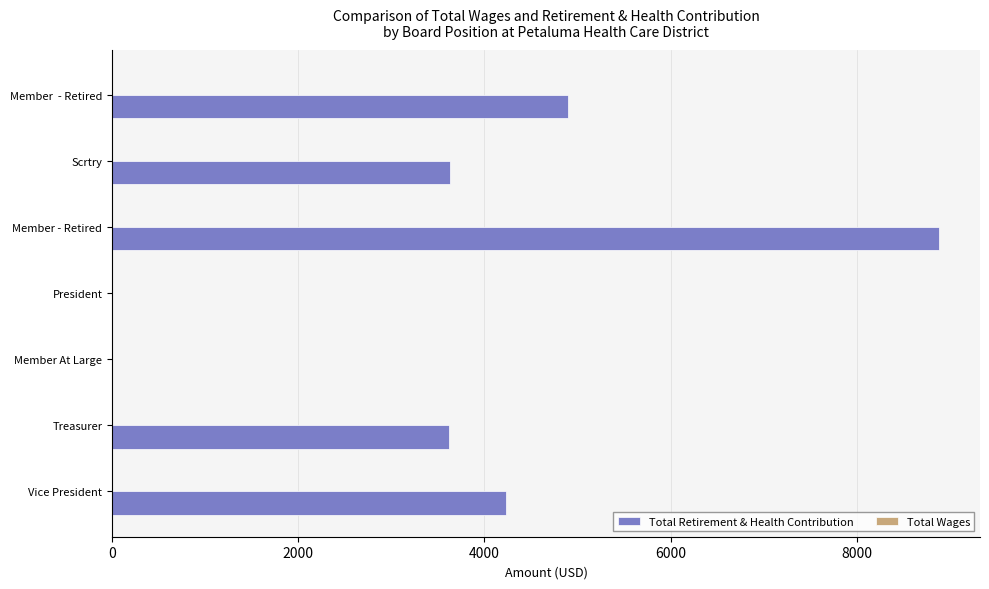

Are the bars horizontal?

Yes